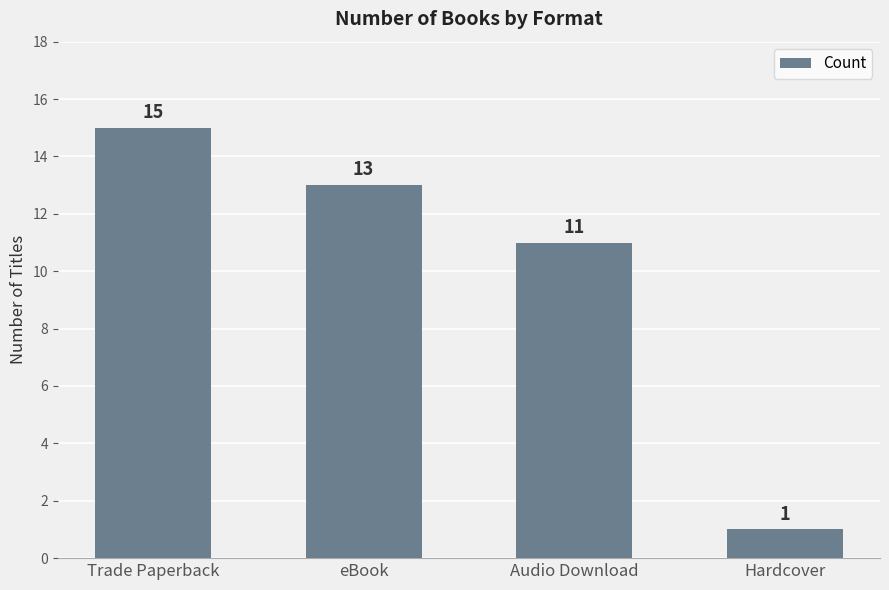

Rank the categories by value from lowest to highest.

Hardcover, Audio Download, eBook, Trade Paperback